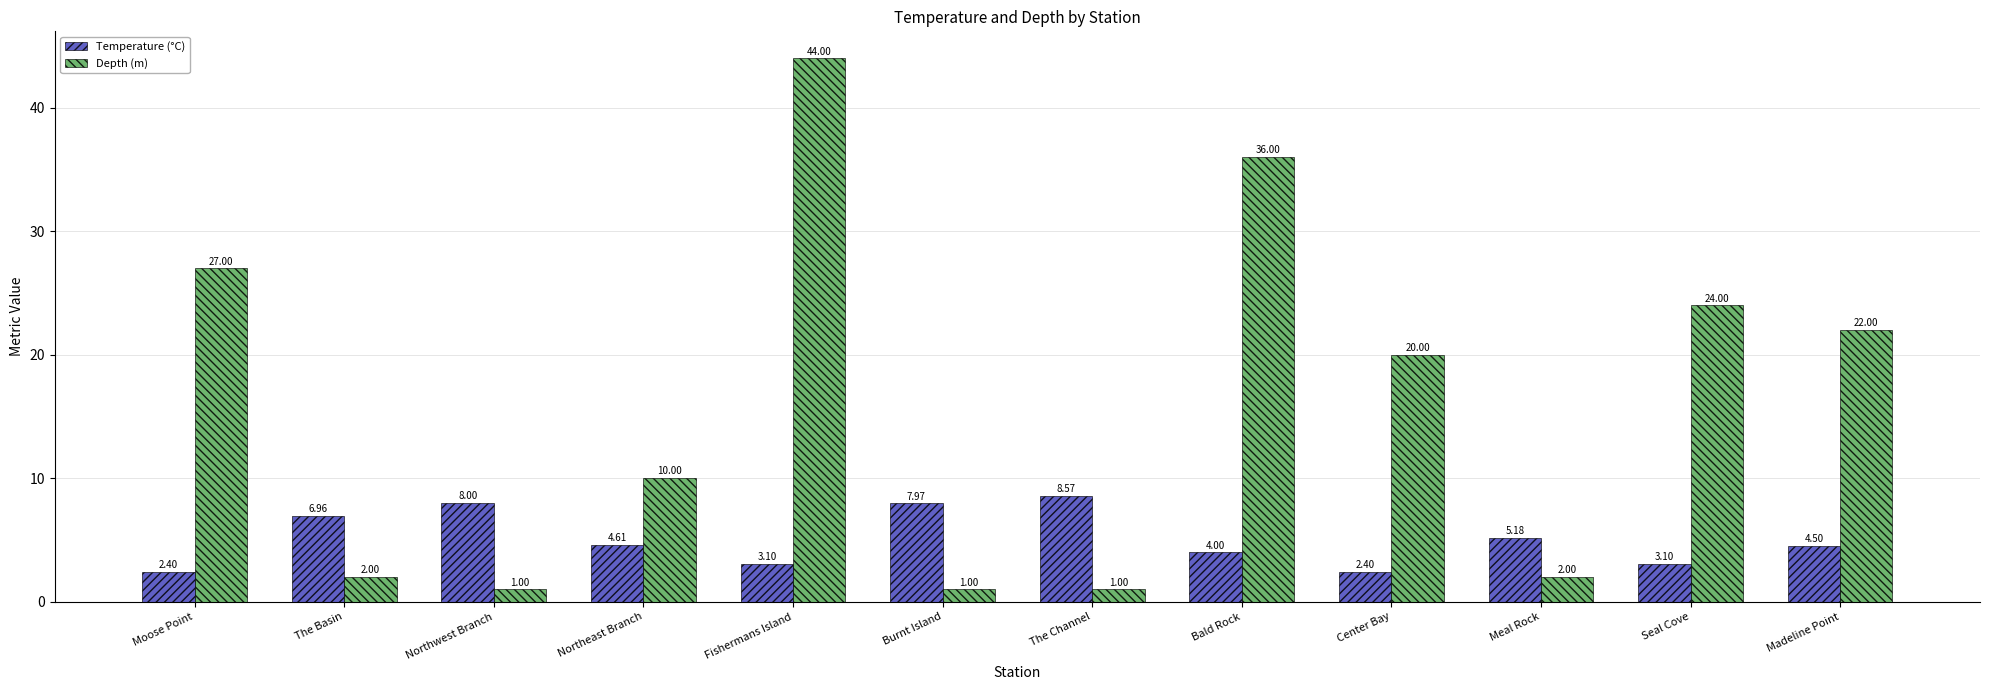

Between Northeast Branch and Center Bay, which series saw the biggest shift?

Depth (m)